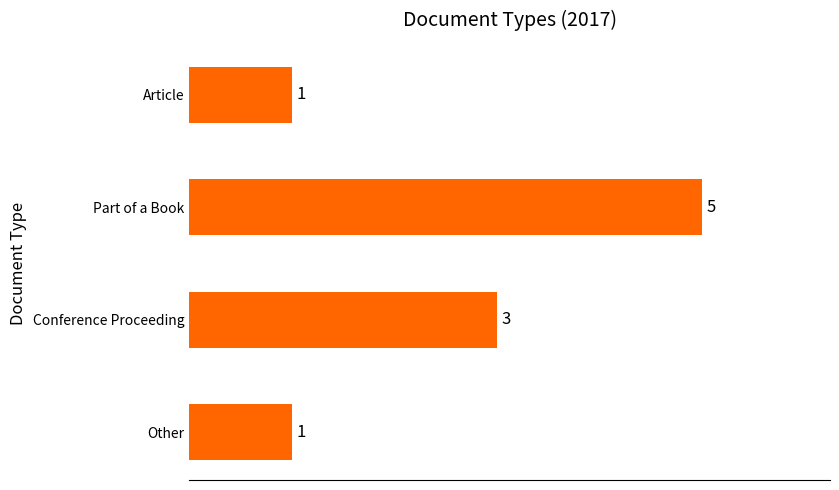

True or false: the data shows 5 at Part of a Book.

True